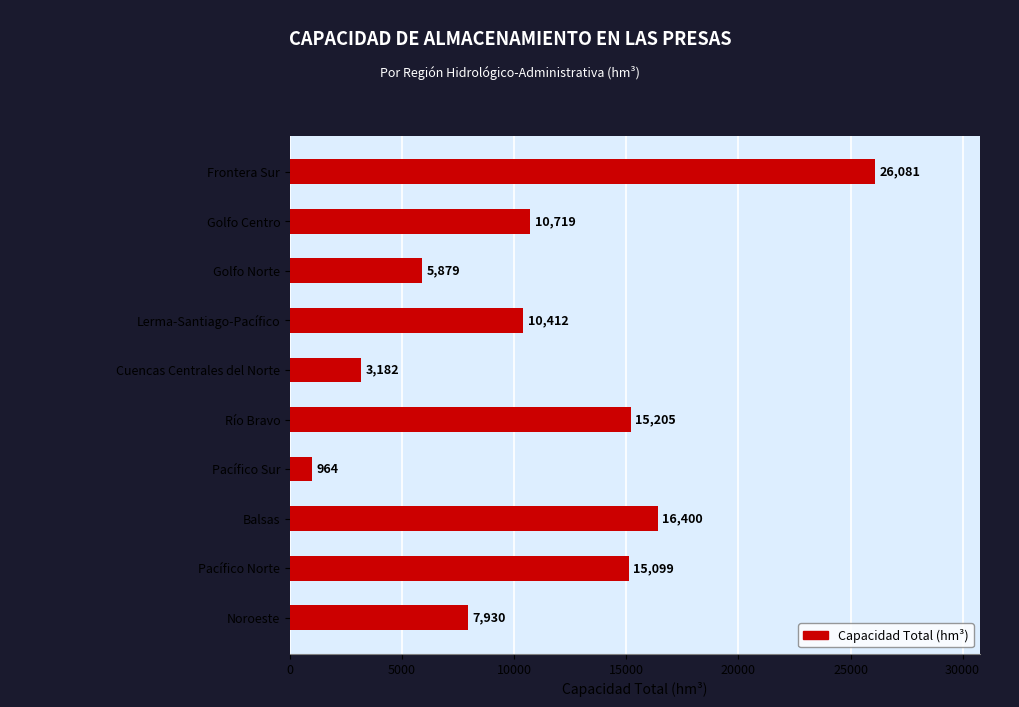

Where is the data nearest to the value 13522?

Pacífico Norte